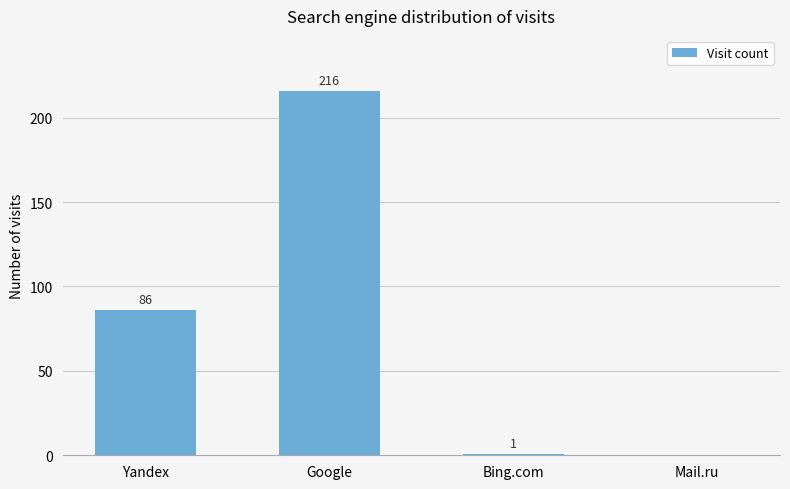

The chart shows a value of 56 at Yandex. True or false?

False